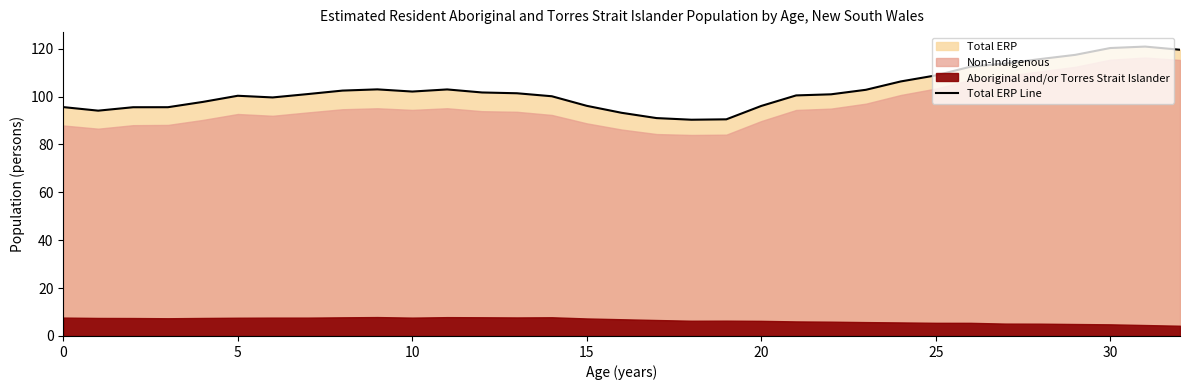

Does the chart display data point markers on the line(s)?

No